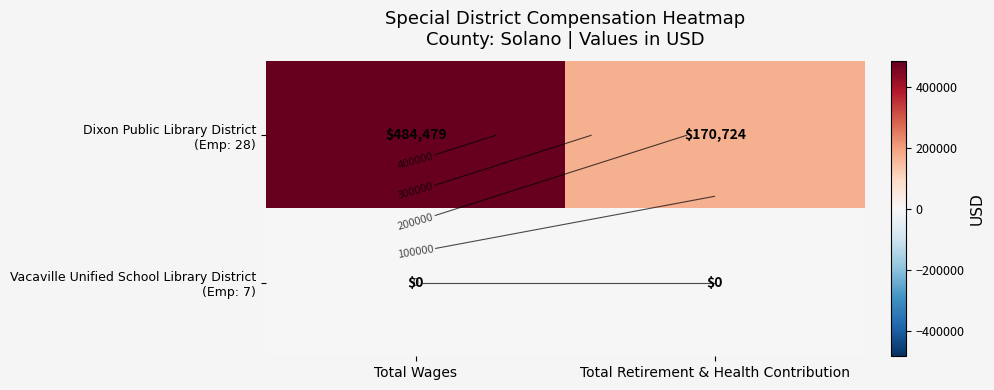

What is the maximum value shown in the chart?

484479